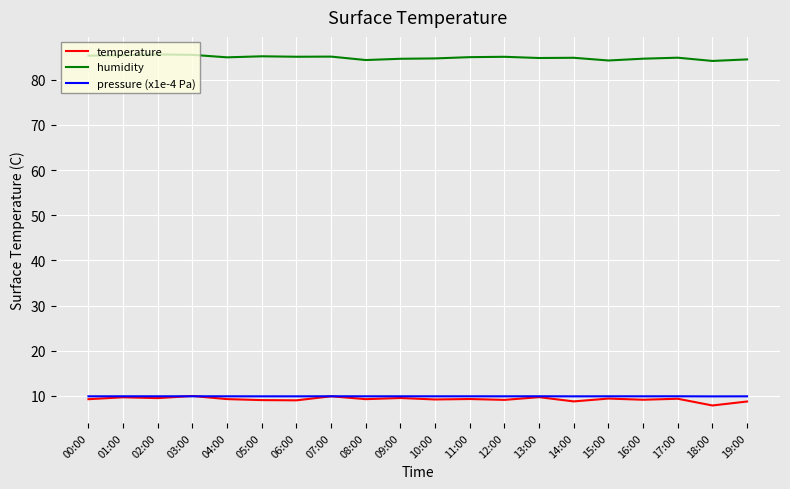

True or false: temperature and humidity intersect in this chart.

False